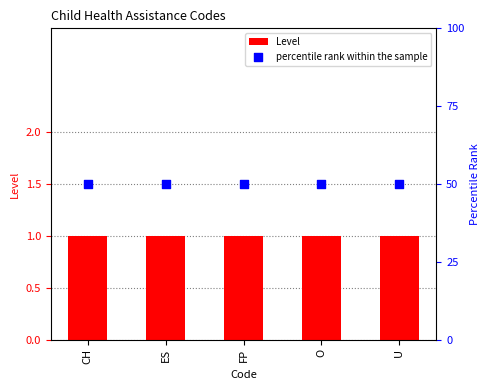

At which category is the sum across all series the highest?

CH